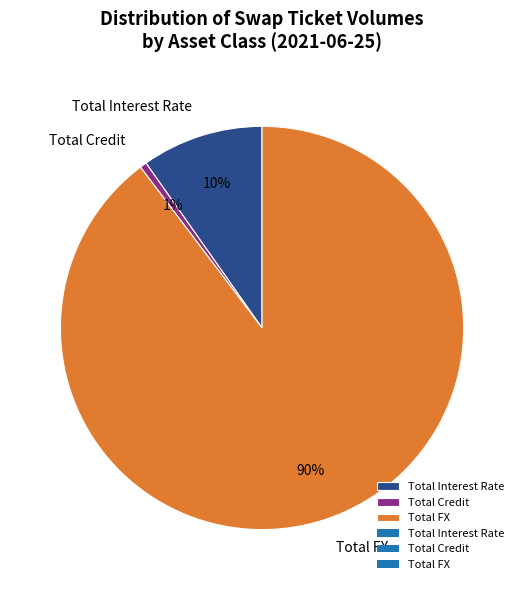

Is it true that Total Credit is 11% of the pie?

False